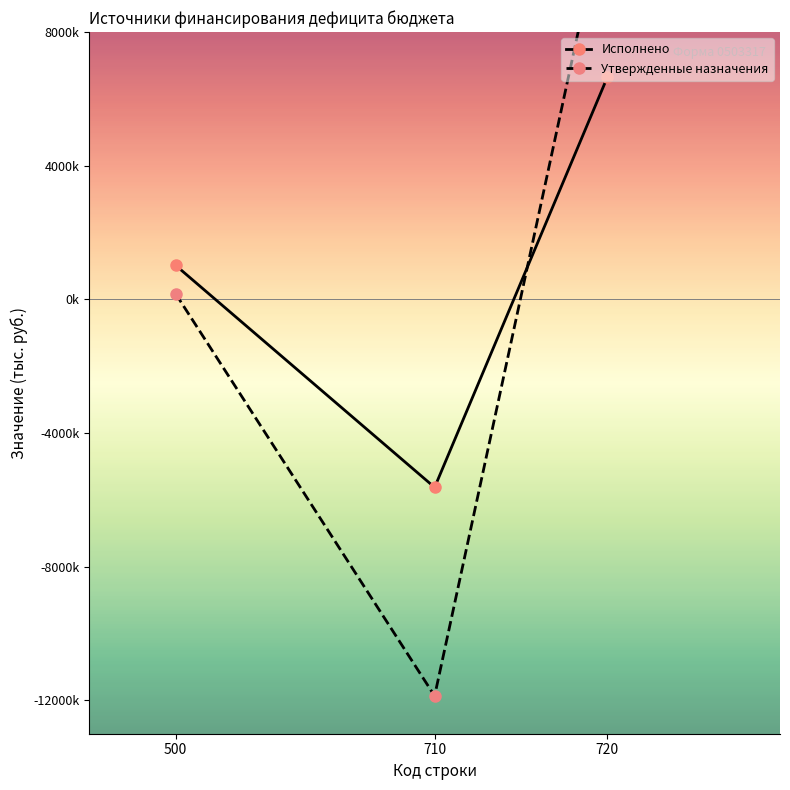

What is the value of the Утвержденные назначения point at the 1st from the left?

169800.0